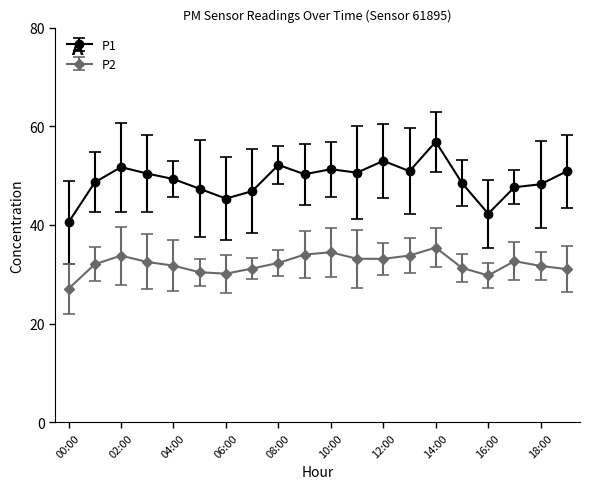

What is the difference between the maximum and minimum values in the P1 series?

16.3